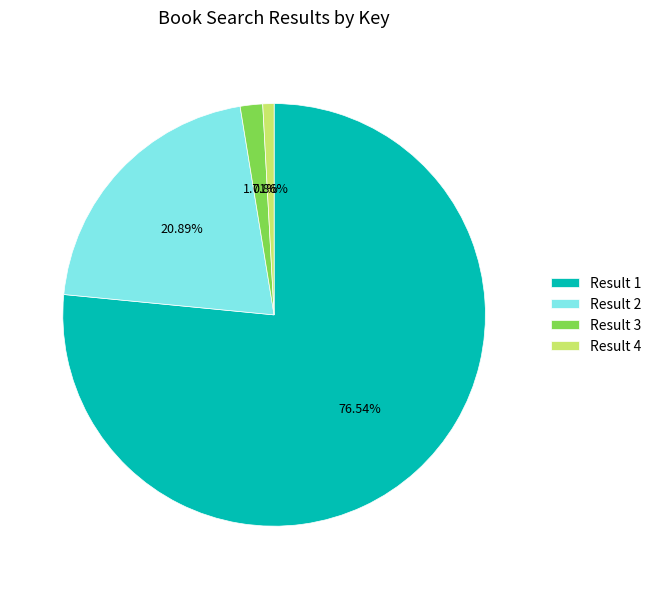

Count the number of slices in the pie.

4